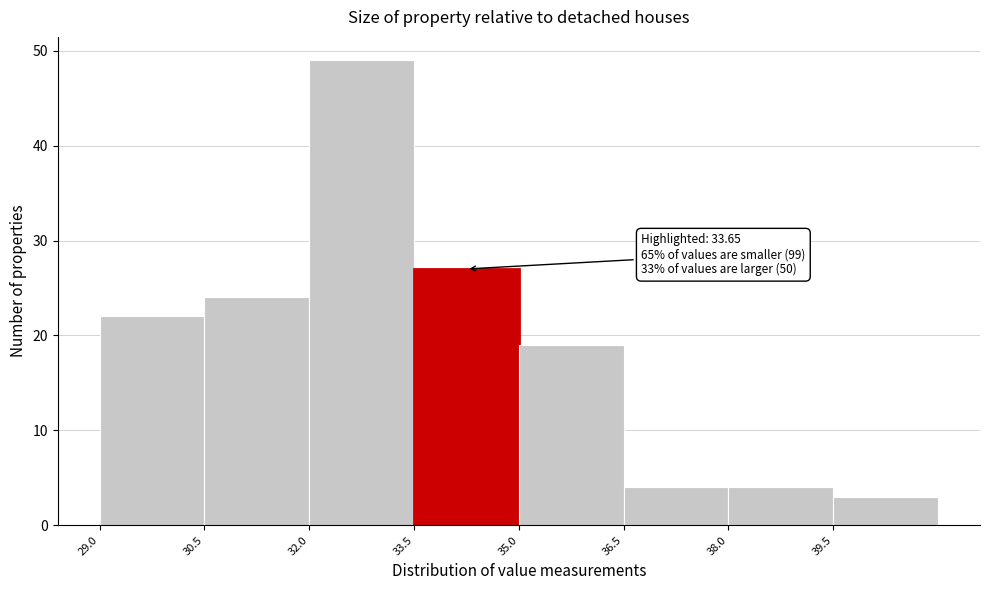

Over which range of the x-axis is the bar tallest?

32.0 to 33.5